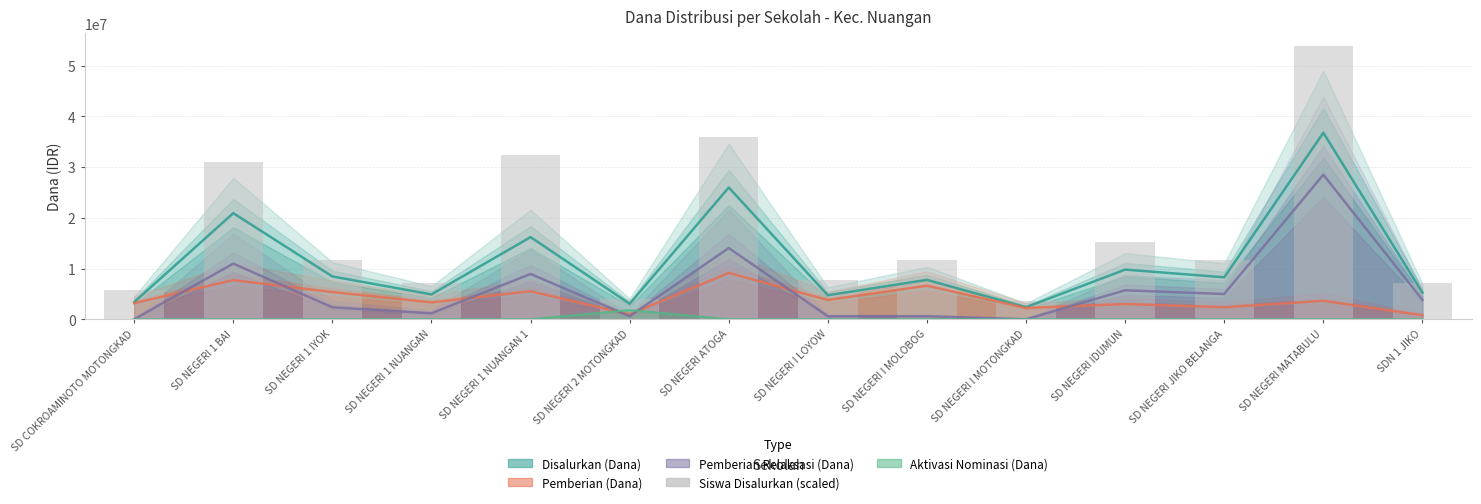

Is it true that the value at SD NEGERI I LOYOW is 11414944?

False